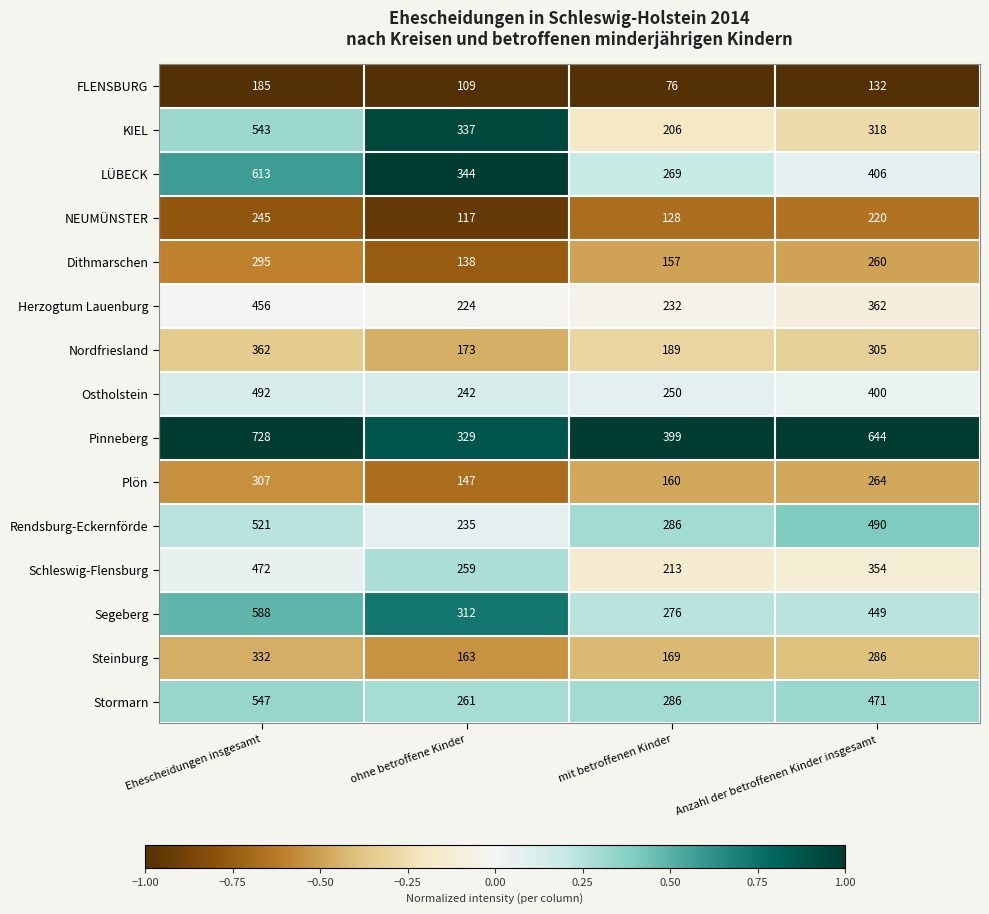

What is the sum of the Pinneberg values at Ehescheidungen insgesamt and ohne betroffene Kinder?

1057